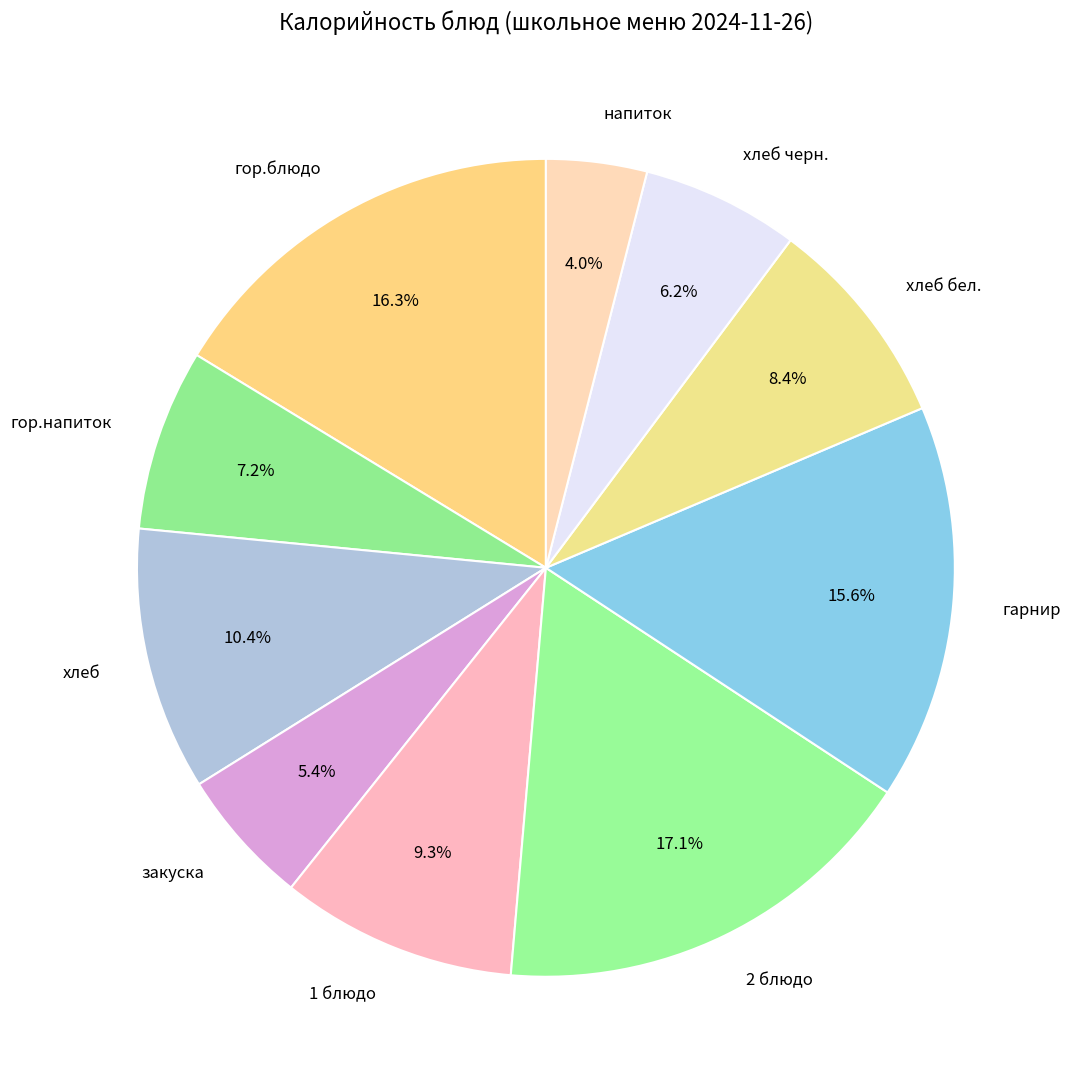

To the nearest percent, what portion does закуска represent?

5%